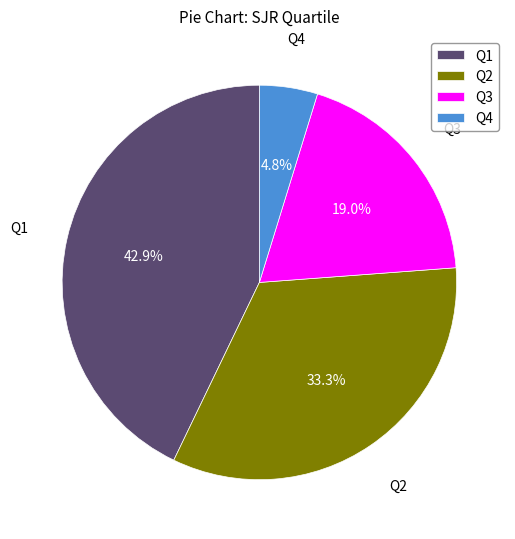

Count the number of slices in the pie.

4